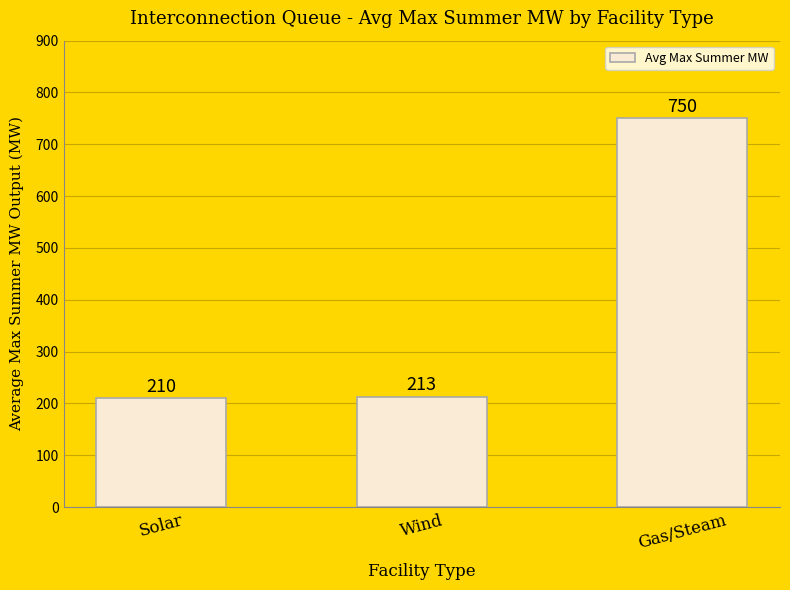

What is the sum of all values?

1173.0